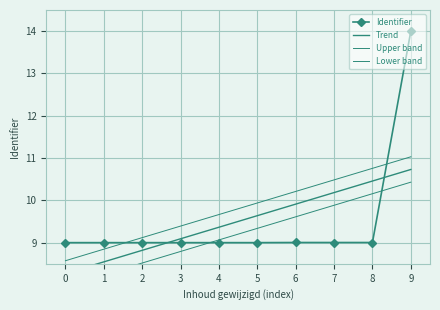

Is it true that Identifier equals 13.5 at 8?

False